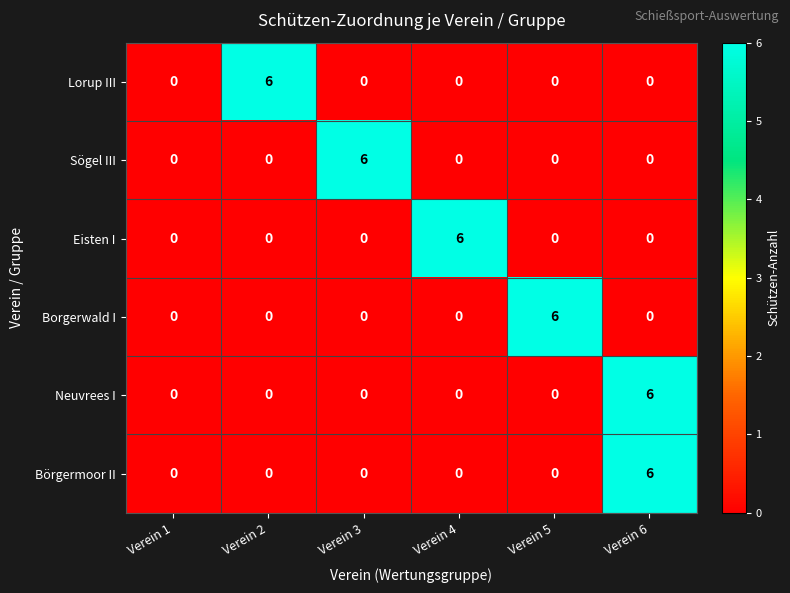

What is the greatest value displayed?

6